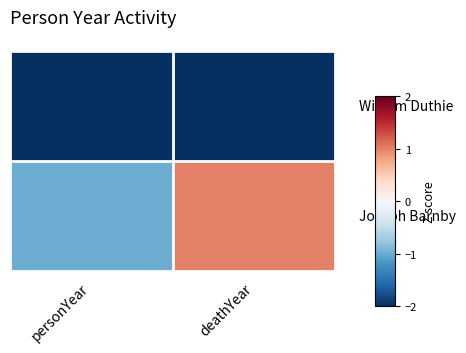

What is the smallest value displayed?

-2